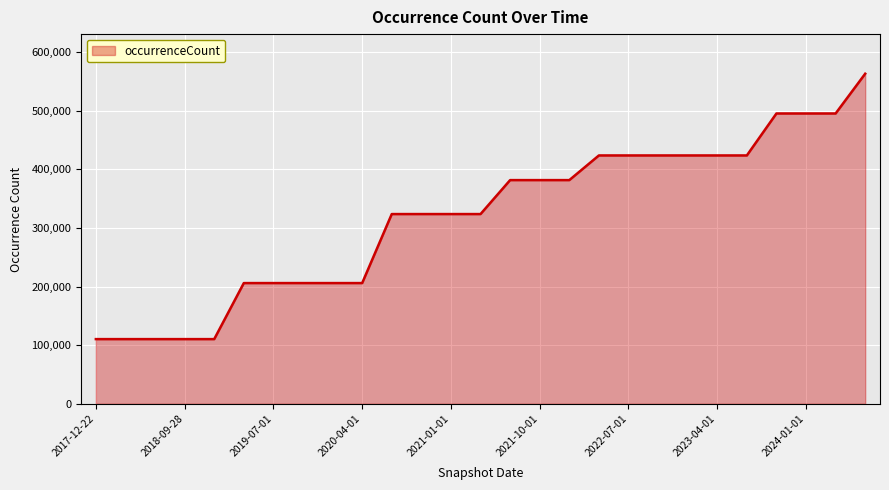

What is the smallest value displayed?

110299